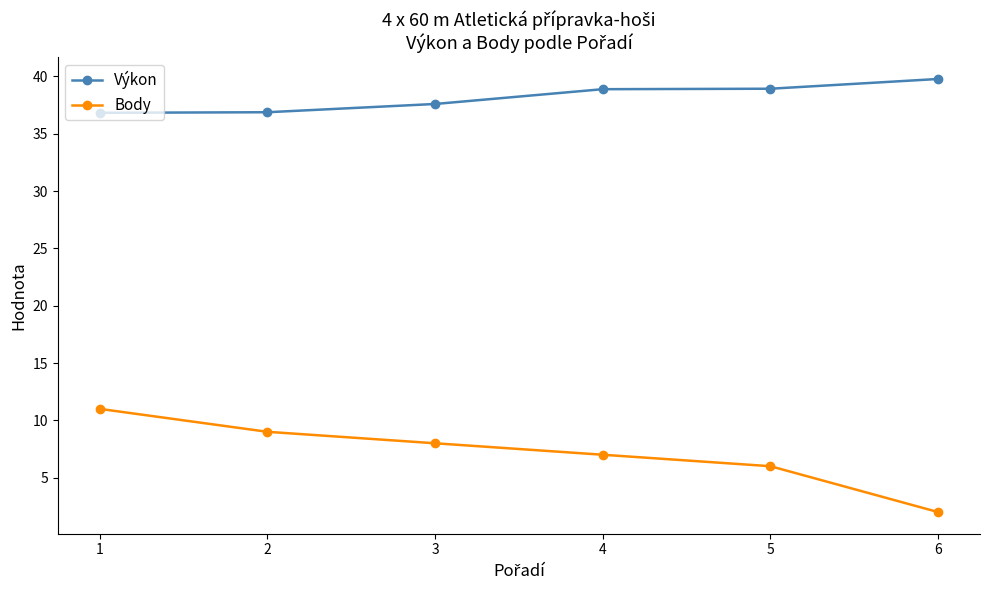

Is it true that Body equals 7.0 at 1?

False